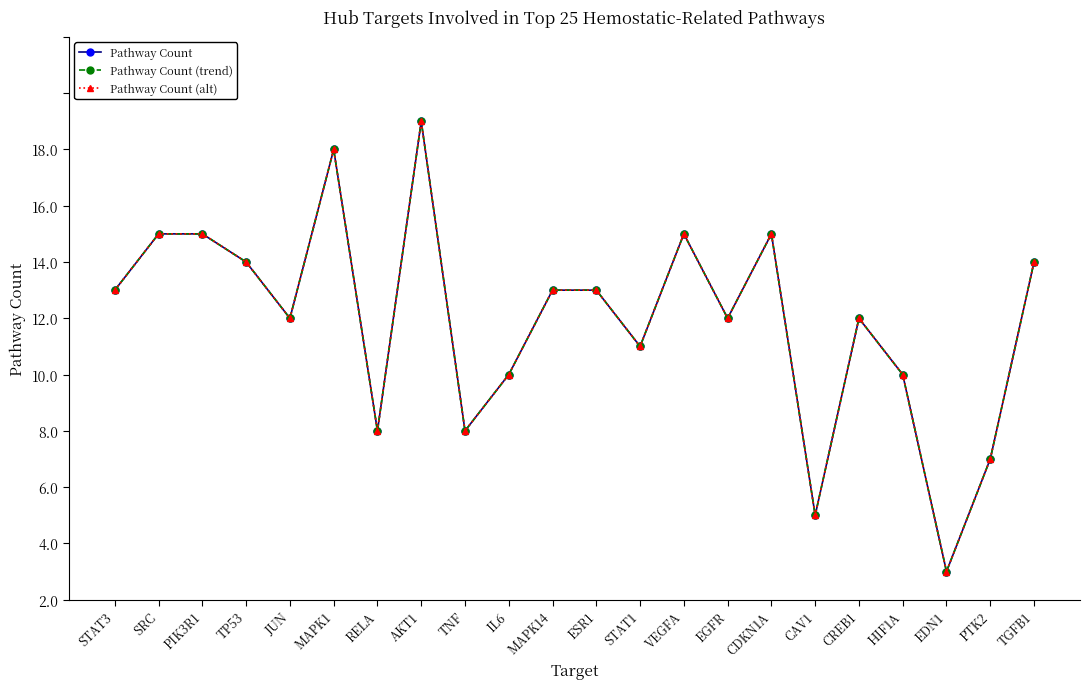

Which label corresponds to the smallest value in the chart?

EDN1